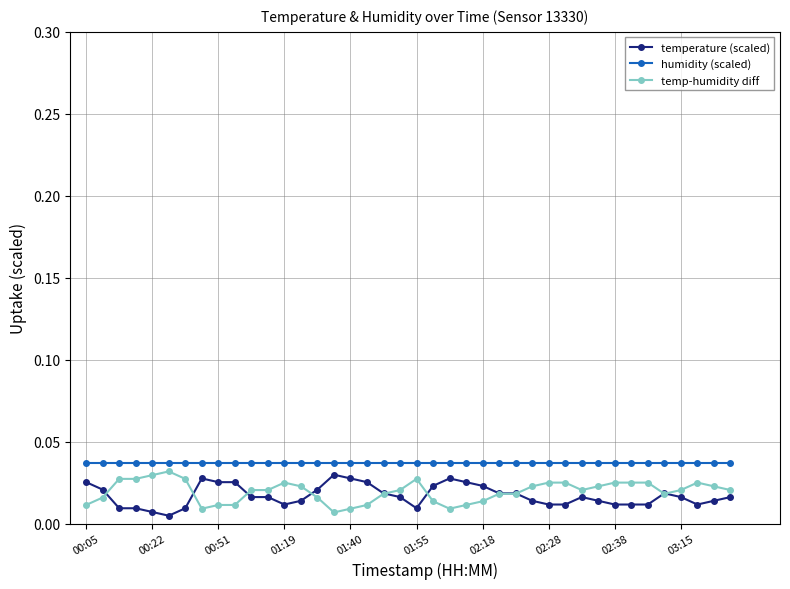

True or false: temperature (scaled) has more than 2 interior local peaks.

True